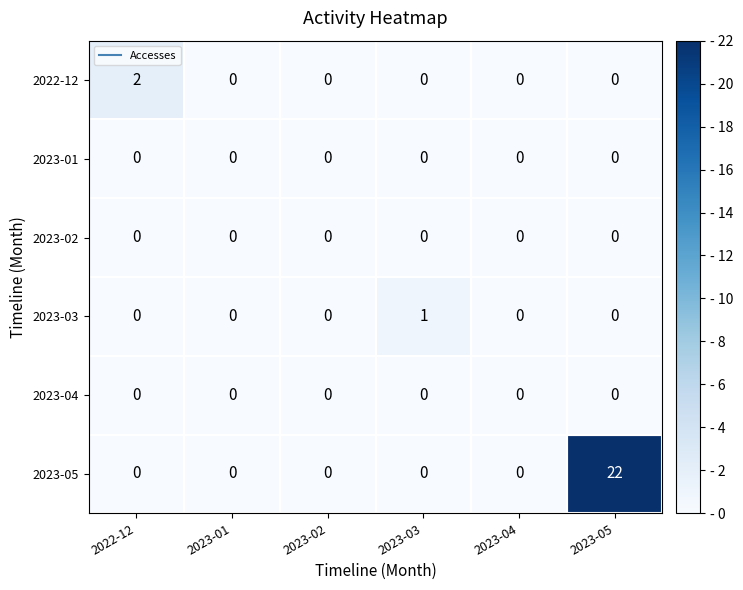

Count the number of categories in the chart.

6